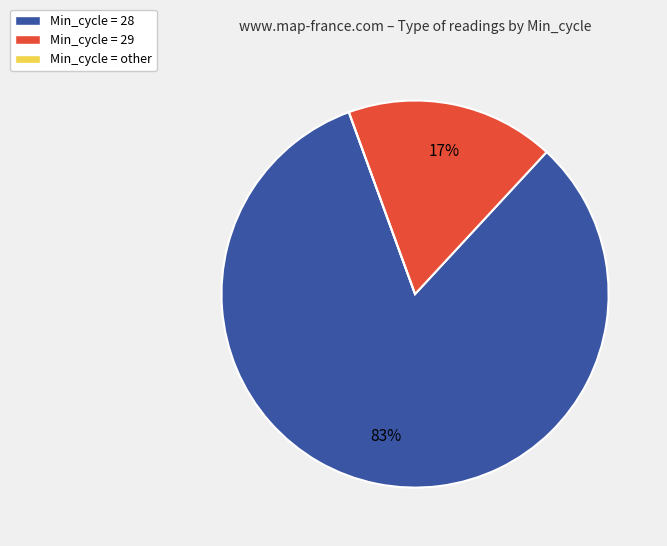

To the nearest percent, what is the average slice percentage?

33%